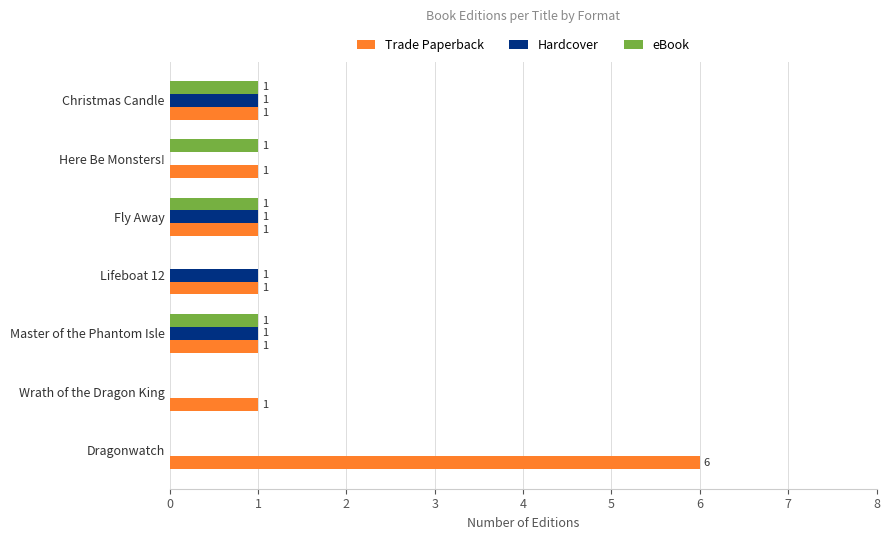

Which series has the largest total across all categories?

Trade Paperback